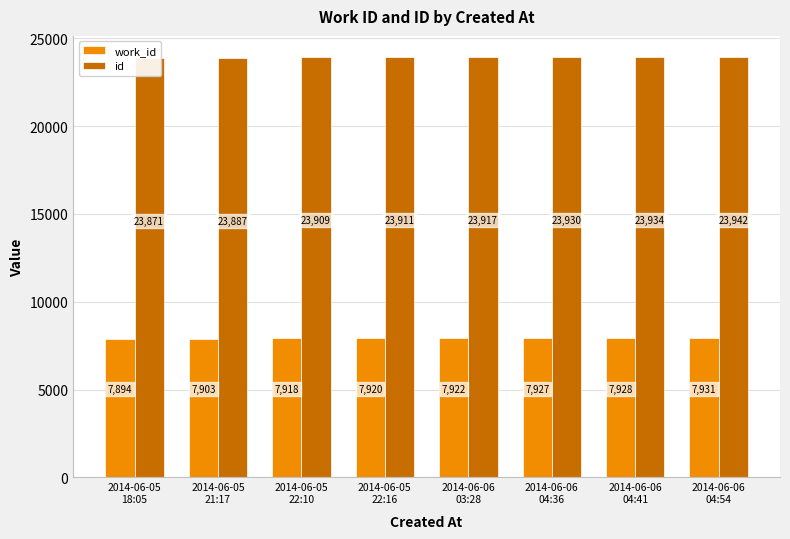

What is the spread (max minus min) of values at 2014-06-05
18:05?

15977